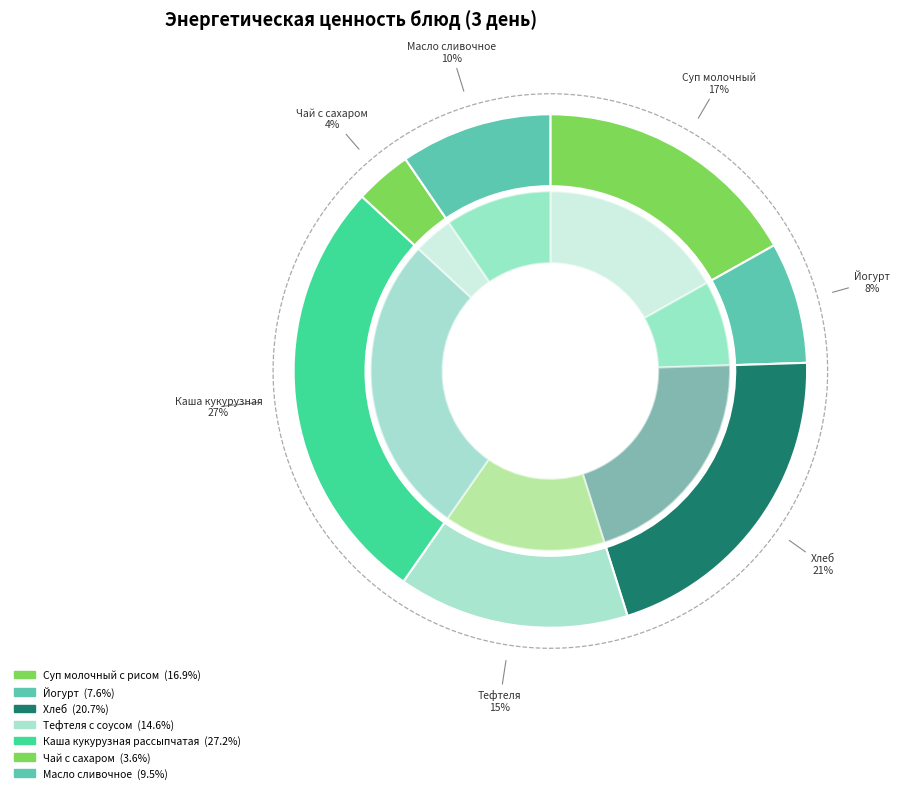

Which slice is the largest?

Каша кукурузная рассыпчатая